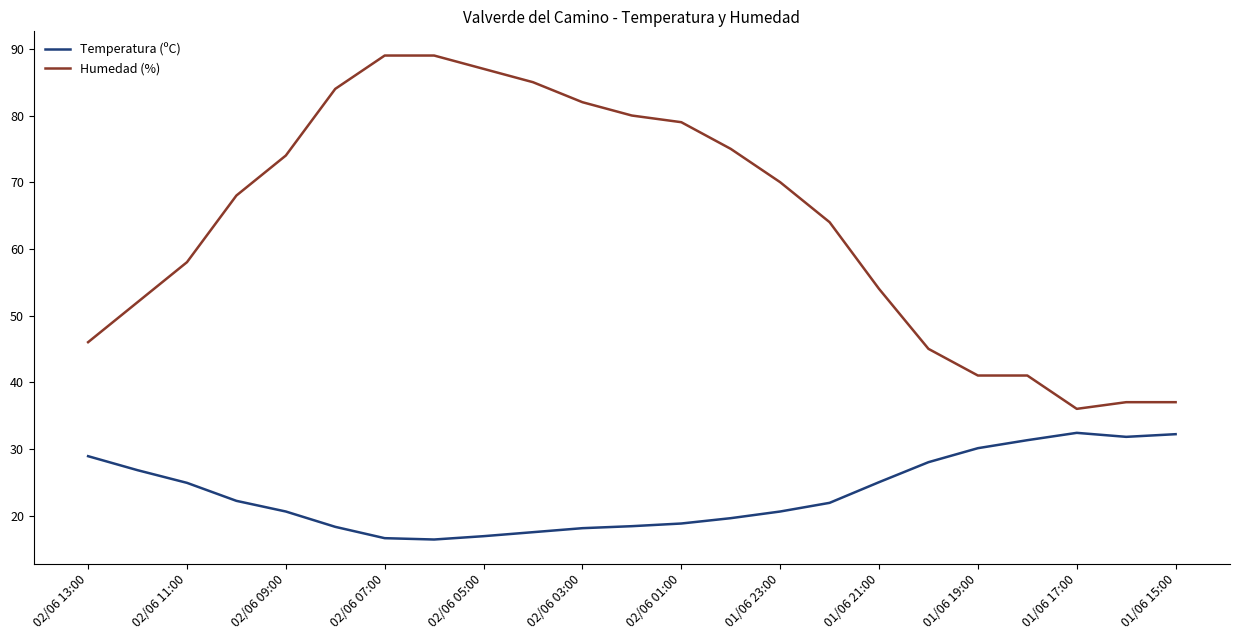

Count the number of categories in the chart.

23